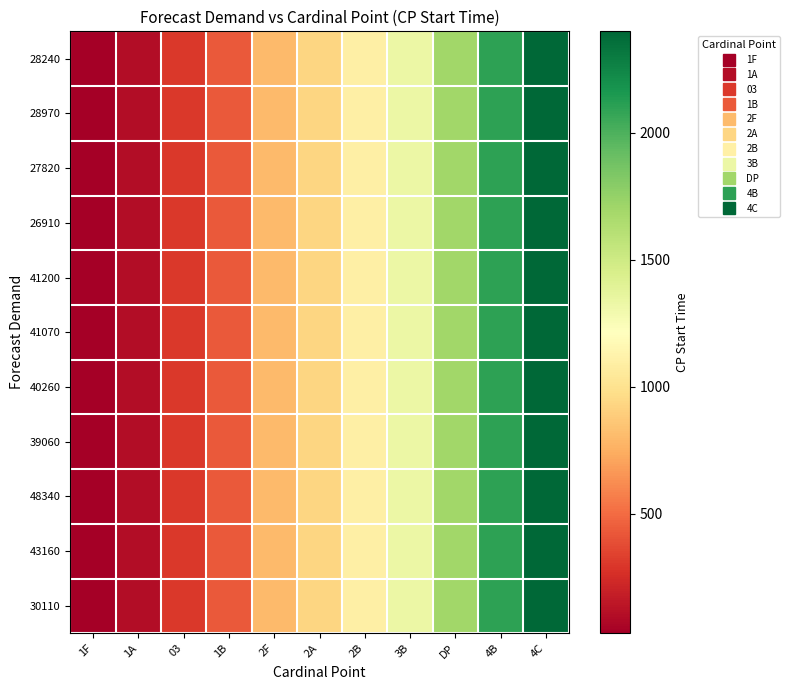

Reading right to left, transcribe all the data shown in this chart.

28240: 4C=2400	4B=2100	DP=1700	3B=1330	2B=1100	2A=930	2F=800	1B=430	03=300	1A=100	1F=30
28970: 4C=2400	4B=2100	DP=1700	3B=1330	2B=1100	2A=930	2F=800	1B=430	03=300	1A=100	1F=30
27820: 4C=2400	4B=2100	DP=1700	3B=1330	2B=1100	2A=930	2F=800	1B=430	03=300	1A=100	1F=30
26910: 4C=2400	4B=2100	DP=1700	3B=1330	2B=1100	2A=930	2F=800	1B=430	03=300	1A=100	1F=30
41200: 4C=2400	4B=2100	DP=1700	3B=1330	2B=1100	2A=930	2F=800	1B=430	03=300	1A=100	1F=30
41070: 4C=2400	4B=2100	DP=1700	3B=1330	2B=1100	2A=930	2F=800	1B=430	03=300	1A=100	1F=30
40260: 4C=2400	4B=2100	DP=1700	3B=1330	2B=1100	2A=930	2F=800	1B=430	03=300	1A=100	1F=30
39060: 4C=2400	4B=2100	DP=1700	3B=1330	2B=1100	2A=930	2F=800	1B=430	03=300	1A=100	1F=30
48340: 4C=2400	4B=2100	DP=1700	3B=1330	2B=1100	2A=930	2F=800	1B=430	03=300	1A=100	1F=30
43160: 4C=2400	4B=2100	DP=1700	3B=1330	2B=1100	2A=930	2F=800	1B=430	03=300	1A=100	1F=30
30110: 4C=2400	4B=2100	DP=1700	3B=1330	2B=1100	2A=930	2F=800	1B=430	03=300	1A=100	1F=30